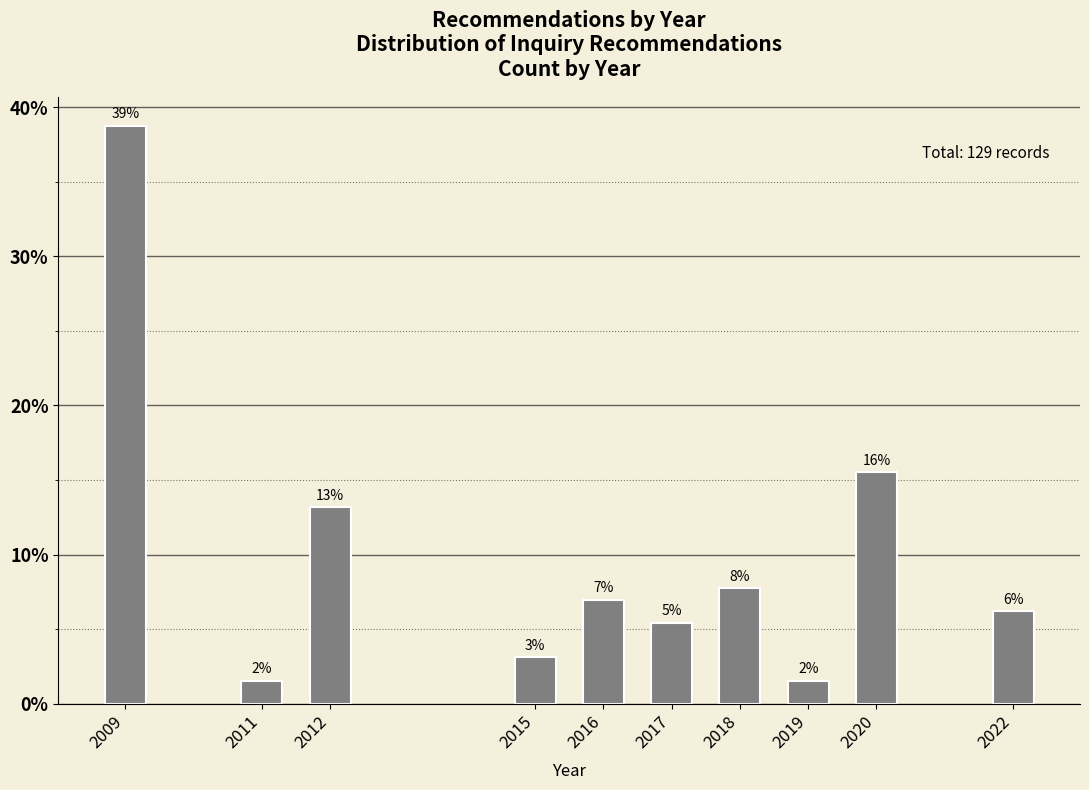

How many bars are there in total?

10